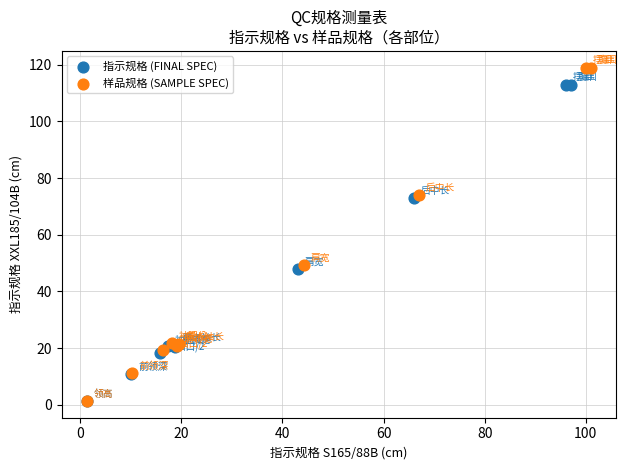

Which series reaches the maximum Y coordinate?

样品规格 (SAMPLE SPEC)